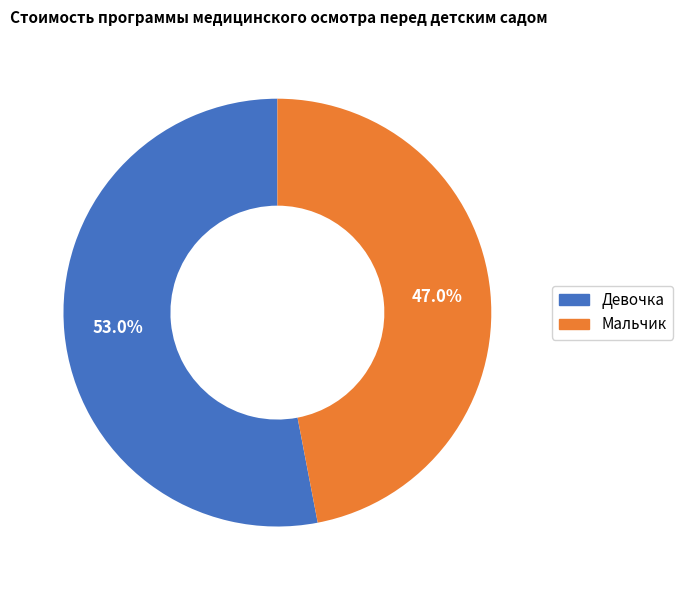

To the nearest percent, what is the difference between the largest and smallest slice percentages?

6%